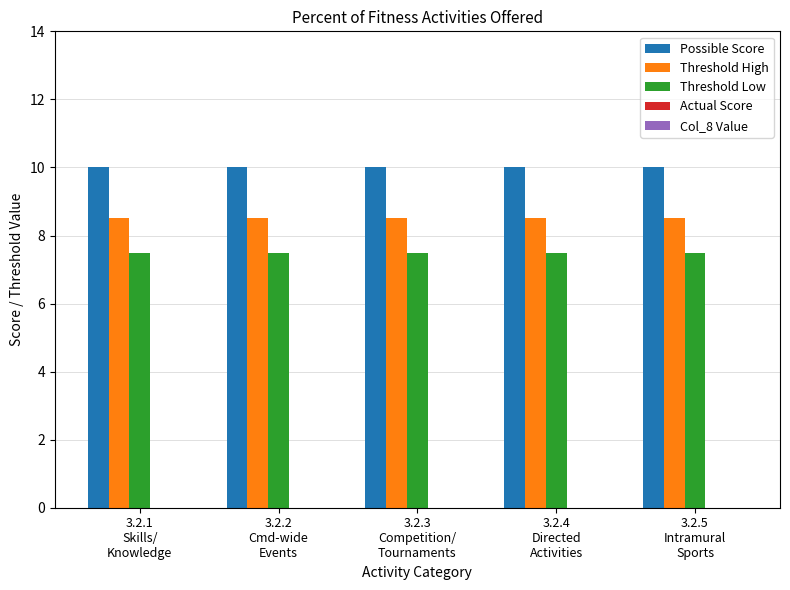

What is the greatest value displayed?

10.0